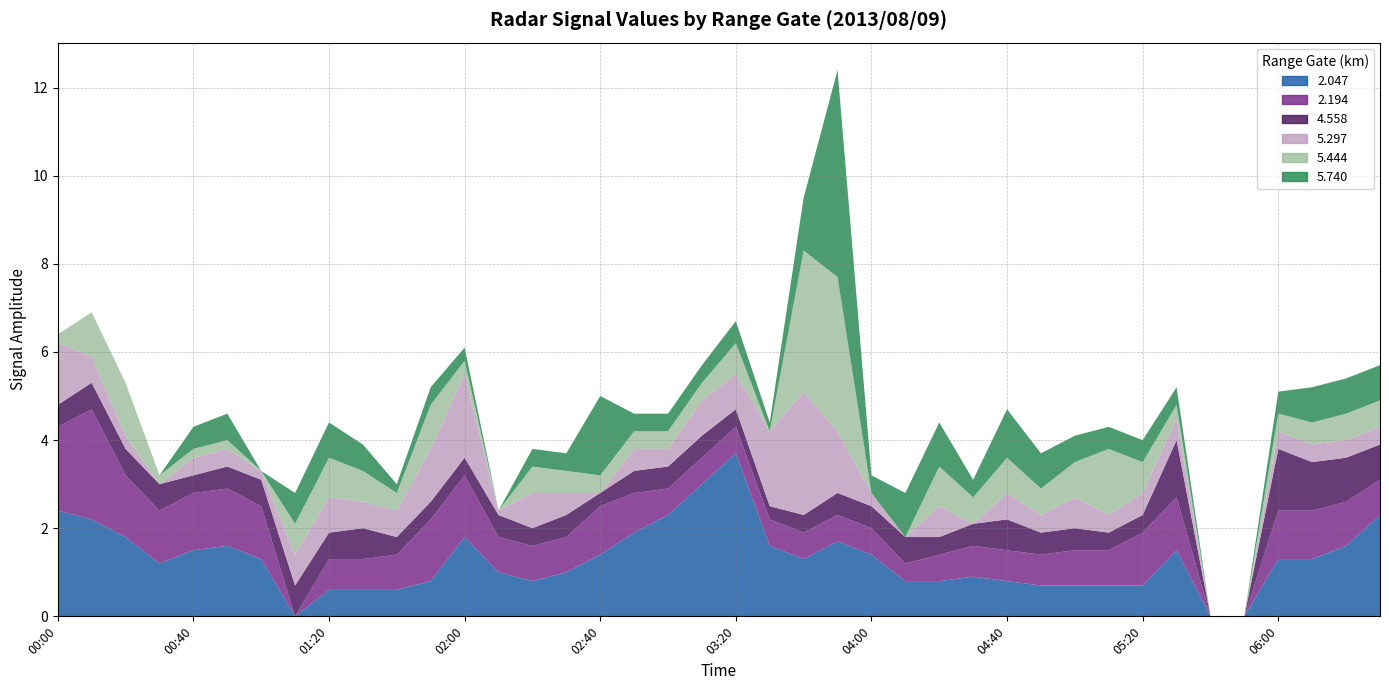

Reading right to left, list all the values displayed in this chart.

2.047: 2013/08/09 06:30=2.3	2013/08/09 06:20=1.6	2013/08/09 06:10=1.3	2013/08/09 06:00=1.3	2013/08/09 05:50=999.0	2013/08/09 05:40=999.0	2013/08/09 05:30=1.5	2013/08/09 05:20=0.7	2013/08/09 05:10=0.7	2013/08/09 05:00=0.7	2013/08/09 04:50=0.7	2013/08/09 04:40=0.8	2013/08/09 04:30=0.9	2013/08/09 04:20=0.8	2013/08/09 04:10=0.8	2013/08/09 04:00=1.4	2013/08/09 03:50=1.7	2013/08/09 03:40=1.3	2013/08/09 03:30=1.6	2013/08/09 03:20=3.7	2013/08/09 03:10=3.0	2013/08/09 03:00=2.3	2013/08/09 02:50=1.9	2013/08/09 02:40=1.4	2013/08/09 02:30=1.0	2013/08/09 02:20=0.8	2013/08/09 02:10=1.0	2013/08/09 02:00=1.8	2013/08/09 01:50=0.8	2013/08/09 01:40=0.6	2013/08/09 01:30=0.6	2013/08/09 01:20=0.6	2013/08/09 01:10=999.0	2013/08/09 01:00=1.3	2013/08/09 00:50=1.6	2013/08/09 00:40=1.5	2013/08/09 00:30=1.2	2013/08/09 00:20=1.8	2013/08/09 00:10=2.2	2013/08/09 00:00=2.4
2.194: 2013/08/09 06:30=0.8	2013/08/09 06:20=1.0	2013/08/09 06:10=1.1	2013/08/09 06:00=1.1	2013/08/09 05:50=999.0	2013/08/09 05:40=999.0	2013/08/09 05:30=1.2	2013/08/09 05:20=1.2	2013/08/09 05:10=0.8	2013/08/09 05:00=0.8	2013/08/09 04:50=0.7	2013/08/09 04:40=0.7	2013/08/09 04:30=0.7	2013/08/09 04:20=0.6	2013/08/09 04:10=0.4	2013/08/09 04:00=0.6	2013/08/09 03:50=0.6	2013/08/09 03:40=0.6	2013/08/09 03:30=0.6	2013/08/09 03:20=0.6	2013/08/09 03:10=0.6	2013/08/09 03:00=0.6	2013/08/09 02:50=0.9	2013/08/09 02:40=1.1	2013/08/09 02:30=0.8	2013/08/09 02:20=0.8	2013/08/09 02:10=0.8	2013/08/09 02:00=1.4	2013/08/09 01:50=1.4	2013/08/09 01:40=0.8	2013/08/09 01:30=0.7	2013/08/09 01:20=0.7	2013/08/09 01:10=999.0	2013/08/09 01:00=1.2	2013/08/09 00:50=1.3	2013/08/09 00:40=1.3	2013/08/09 00:30=1.2	2013/08/09 00:20=1.4	2013/08/09 00:10=2.5	2013/08/09 00:00=1.9
4.558: 2013/08/09 06:30=0.8	2013/08/09 06:20=1.0	2013/08/09 06:10=1.1	2013/08/09 06:00=1.4	2013/08/09 05:50=999.0	2013/08/09 05:40=999.0	2013/08/09 05:30=1.3	2013/08/09 05:20=0.4	2013/08/09 05:10=0.4	2013/08/09 05:00=0.5	2013/08/09 04:50=0.5	2013/08/09 04:40=0.7	2013/08/09 04:30=0.5	2013/08/09 04:20=0.4	2013/08/09 04:10=0.6	2013/08/09 04:00=0.5	2013/08/09 03:50=0.5	2013/08/09 03:40=0.4	2013/08/09 03:30=0.3	2013/08/09 03:20=0.4	2013/08/09 03:10=0.5	2013/08/09 03:00=0.5	2013/08/09 02:50=0.5	2013/08/09 02:40=0.3	2013/08/09 02:30=0.5	2013/08/09 02:20=0.4	2013/08/09 02:10=0.5	2013/08/09 02:00=0.4	2013/08/09 01:50=0.4	2013/08/09 01:40=0.4	2013/08/09 01:30=0.7	2013/08/09 01:20=0.6	2013/08/09 01:10=0.7	2013/08/09 01:00=0.6	2013/08/09 00:50=0.5	2013/08/09 00:40=0.4	2013/08/09 00:30=0.6	2013/08/09 00:20=0.6	2013/08/09 00:10=0.6	2013/08/09 00:00=0.5
5.297: 2013/08/09 06:30=0.4	2013/08/09 06:20=0.4	2013/08/09 06:10=0.4	2013/08/09 06:00=0.4	2013/08/09 05:50=999.0	2013/08/09 05:40=999.0	2013/08/09 05:30=0.5	2013/08/09 05:20=0.5	2013/08/09 05:10=0.4	2013/08/09 05:00=0.7	2013/08/09 04:50=0.4	2013/08/09 04:40=0.6	2013/08/09 04:30=999.0	2013/08/09 04:20=0.7	2013/08/09 04:10=999.0	2013/08/09 04:00=0.3	2013/08/09 03:50=1.4	2013/08/09 03:40=2.8	2013/08/09 03:30=1.7	2013/08/09 03:20=0.8	2013/08/09 03:10=0.8	2013/08/09 03:00=0.4	2013/08/09 02:50=0.5	2013/08/09 02:40=999.0	2013/08/09 02:30=0.5	2013/08/09 02:20=0.8	2013/08/09 02:10=0.1	2013/08/09 02:00=1.9	2013/08/09 01:50=1.2	2013/08/09 01:40=0.6	2013/08/09 01:30=0.6	2013/08/09 01:20=0.8	2013/08/09 01:10=0.7	2013/08/09 01:00=0.2	2013/08/09 00:50=0.4	2013/08/09 00:40=0.4	2013/08/09 00:30=999.0	2013/08/09 00:20=0.3	2013/08/09 00:10=0.6	2013/08/09 00:00=1.4
5.444: 2013/08/09 06:30=0.6	2013/08/09 06:20=0.6	2013/08/09 06:10=0.5	2013/08/09 06:00=0.4	2013/08/09 05:50=999.0	2013/08/09 05:40=999.0	2013/08/09 05:30=0.3	2013/08/09 05:20=0.7	2013/08/09 05:10=1.5	2013/08/09 05:00=0.8	2013/08/09 04:50=0.6	2013/08/09 04:40=0.8	2013/08/09 04:30=0.6	2013/08/09 04:20=0.9	2013/08/09 04:10=999.0	2013/08/09 04:00=999.0	2013/08/09 03:50=3.5	2013/08/09 03:40=3.2	2013/08/09 03:30=999.0	2013/08/09 03:20=0.7	2013/08/09 03:10=0.4	2013/08/09 03:00=0.4	2013/08/09 02:50=0.4	2013/08/09 02:40=0.4	2013/08/09 02:30=0.5	2013/08/09 02:20=0.6	2013/08/09 02:10=999.0	2013/08/09 02:00=0.3	2013/08/09 01:50=1.0	2013/08/09 01:40=0.4	2013/08/09 01:30=0.7	2013/08/09 01:20=0.9	2013/08/09 01:10=0.7	2013/08/09 01:00=999.0	2013/08/09 00:50=0.2	2013/08/09 00:40=0.2	2013/08/09 00:30=0.2	2013/08/09 00:20=1.2	2013/08/09 00:10=1.0	2013/08/09 00:00=0.2
5.740: 2013/08/09 06:30=0.8	2013/08/09 06:20=0.8	2013/08/09 06:10=0.8	2013/08/09 06:00=0.5	2013/08/09 05:50=999.0	2013/08/09 05:40=999.0	2013/08/09 05:30=0.4	2013/08/09 05:20=0.5	2013/08/09 05:10=0.5	2013/08/09 05:00=0.6	2013/08/09 04:50=0.8	2013/08/09 04:40=1.1	2013/08/09 04:30=0.4	2013/08/09 04:20=1.0	2013/08/09 04:10=1.0	2013/08/09 04:00=0.4	2013/08/09 03:50=4.7	2013/08/09 03:40=1.2	2013/08/09 03:30=0.2	2013/08/09 03:20=0.5	2013/08/09 03:10=0.4	2013/08/09 03:00=0.4	2013/08/09 02:50=0.4	2013/08/09 02:40=1.8	2013/08/09 02:30=0.4	2013/08/09 02:20=0.4	2013/08/09 02:10=999.0	2013/08/09 02:00=0.3	2013/08/09 01:50=0.4	2013/08/09 01:40=0.2	2013/08/09 01:30=0.6	2013/08/09 01:20=0.8	2013/08/09 01:10=0.7	2013/08/09 01:00=999.0	2013/08/09 00:50=0.6	2013/08/09 00:40=0.5	2013/08/09 00:30=999.0	2013/08/09 00:20=999.0	2013/08/09 00:10=999.0	2013/08/09 00:00=999.0